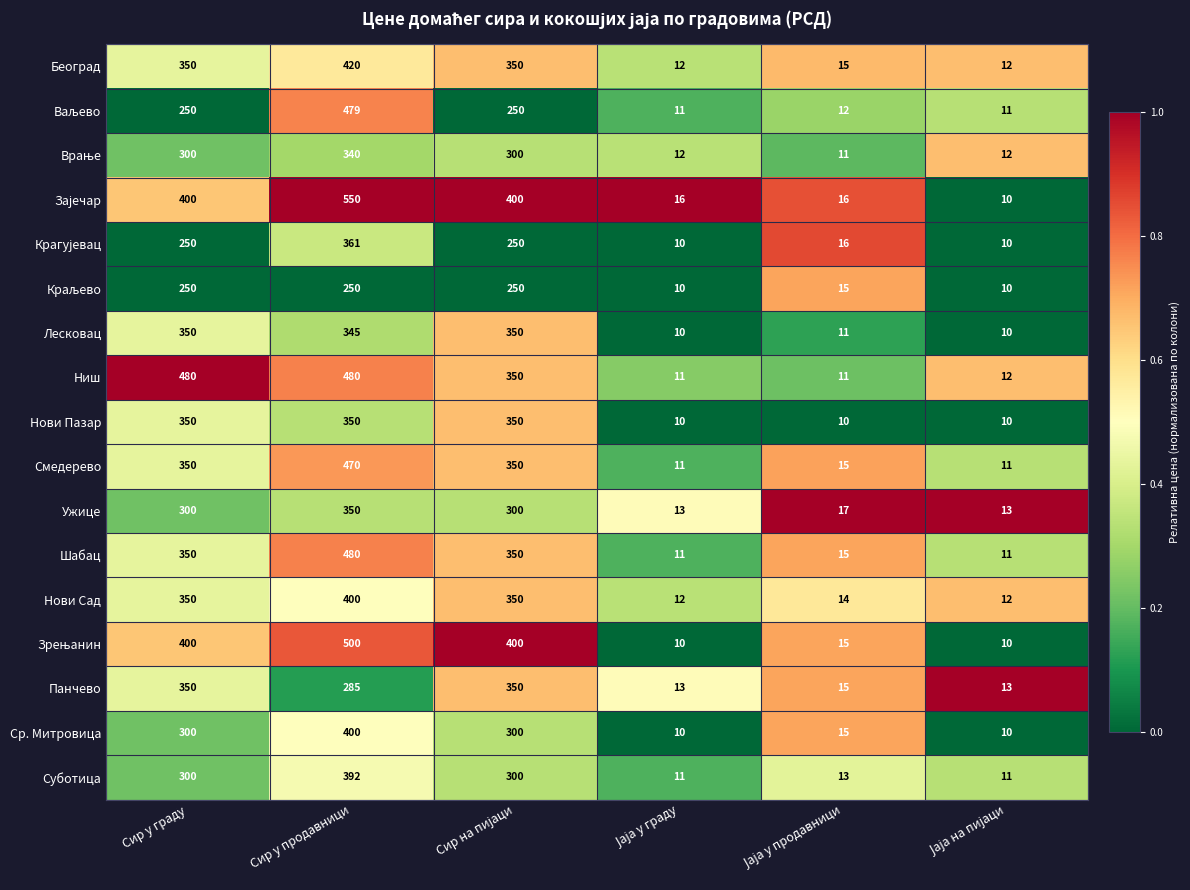

The Суботица series shows 135 at Сир у продавници. True or false?

False